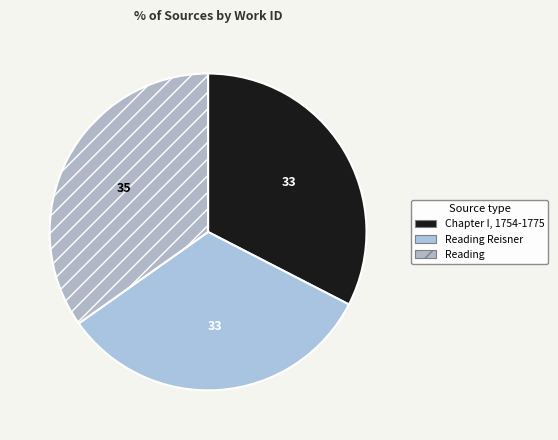

Count the number of slices in the pie.

3